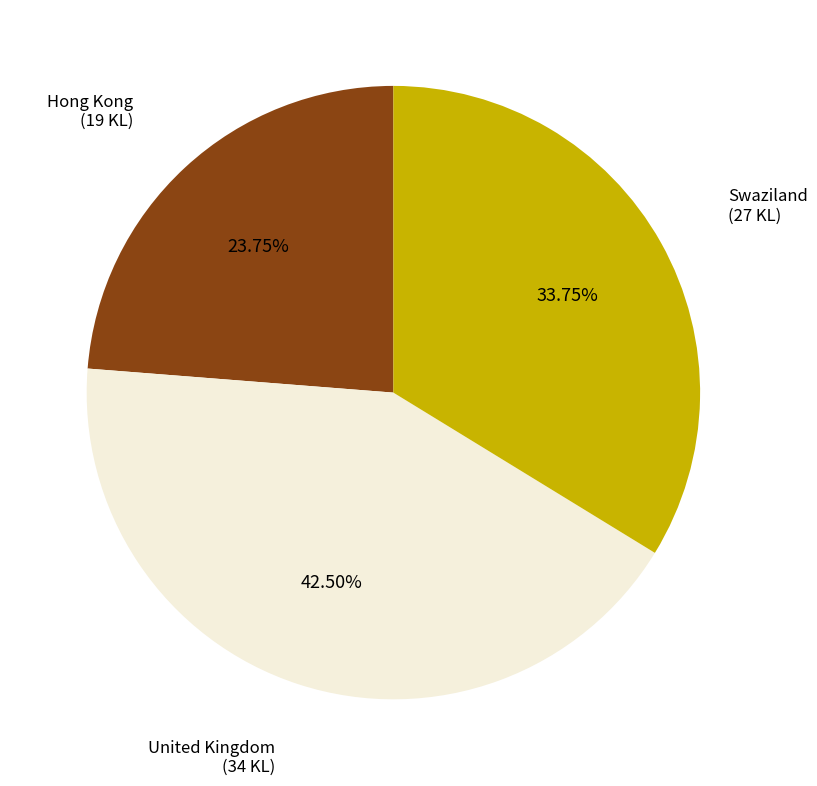

Is there any slice that represents more than half of the pie?

No